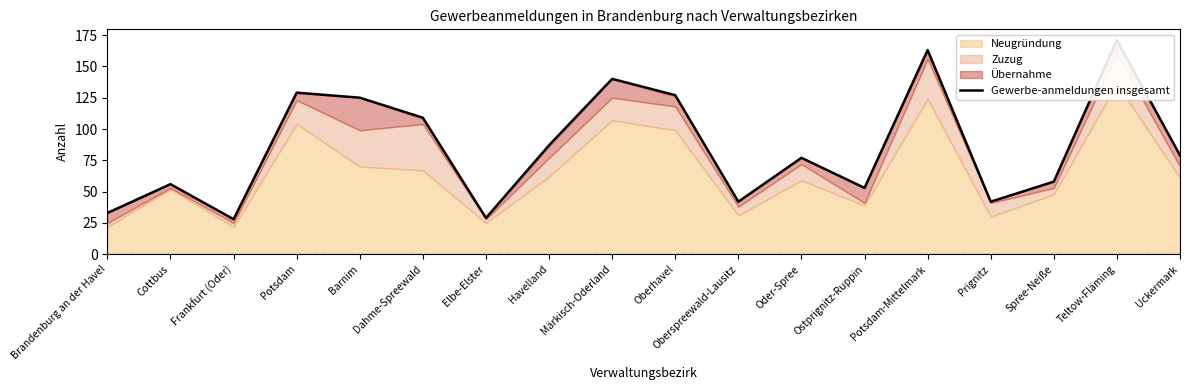

What is the label of the 11th point from the right?

Havelland